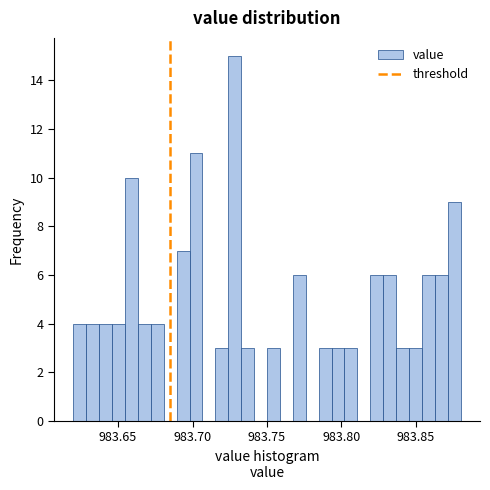

Around what value on the x-axis is the tallest bar? Give the approximate position of its centre, as read against the axis.

983.730